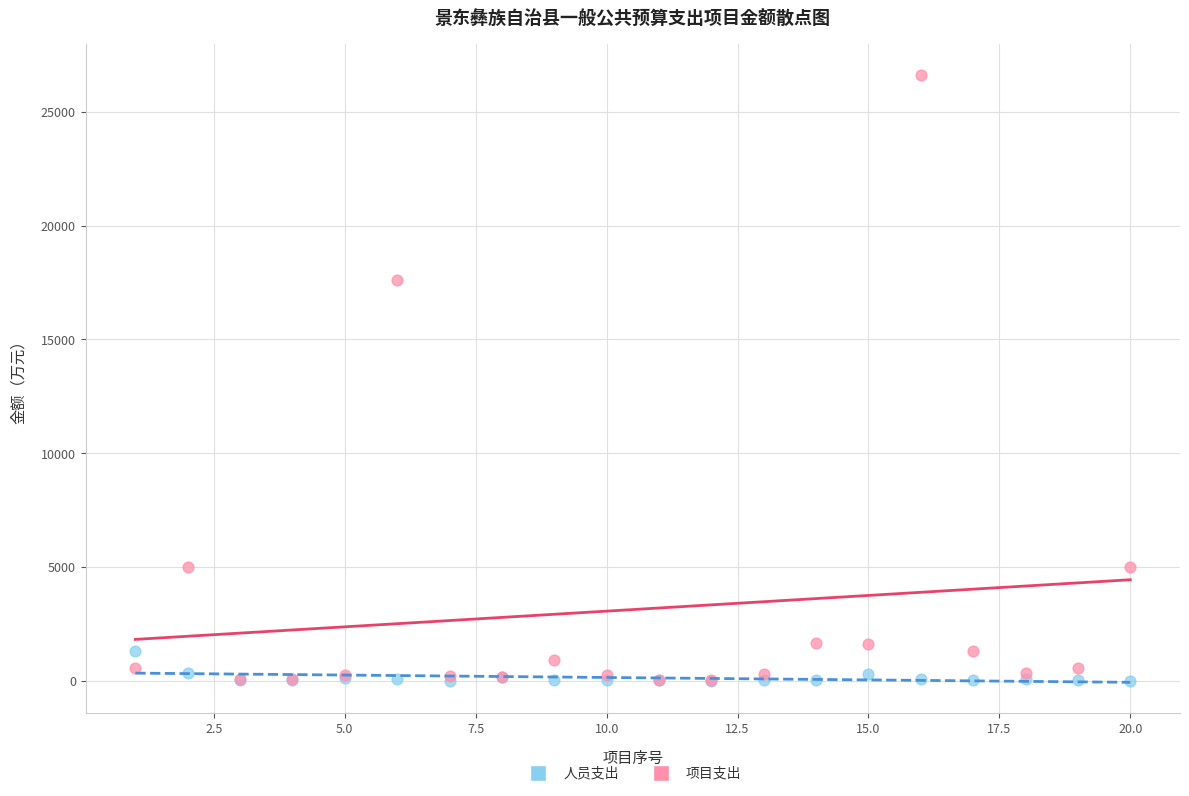

Which series contains the highest Y value?

项目支出